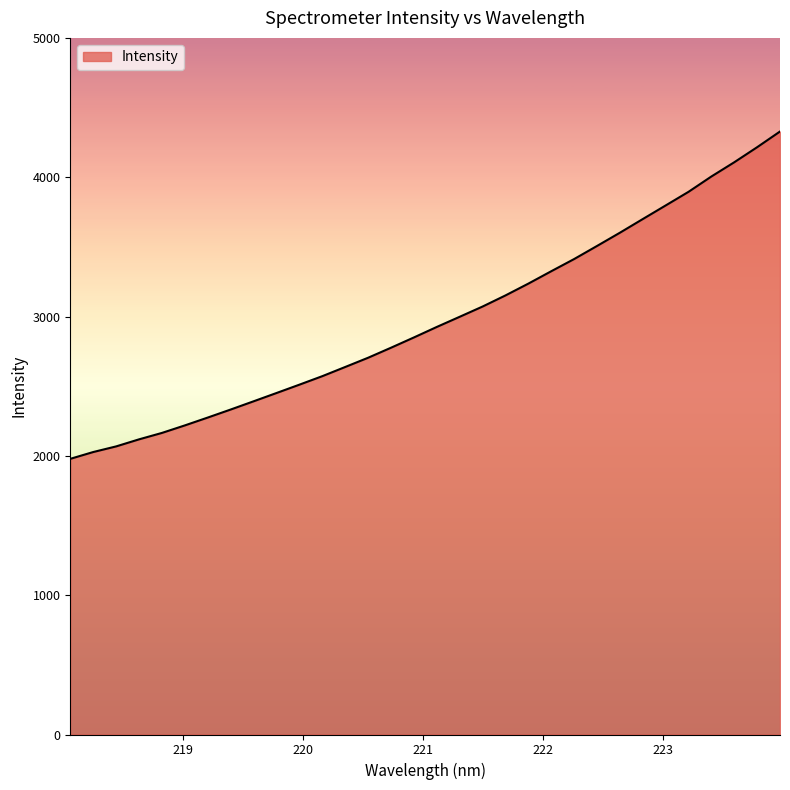

What is the difference between the maximum and minimum values?

2349.3